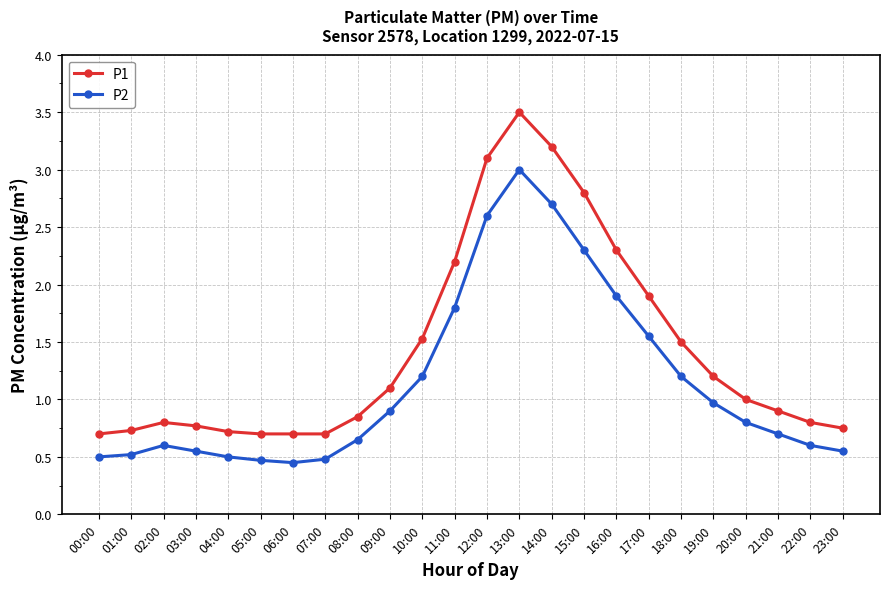

The P2 series shows 0.8 at 20:00. True or false?

True